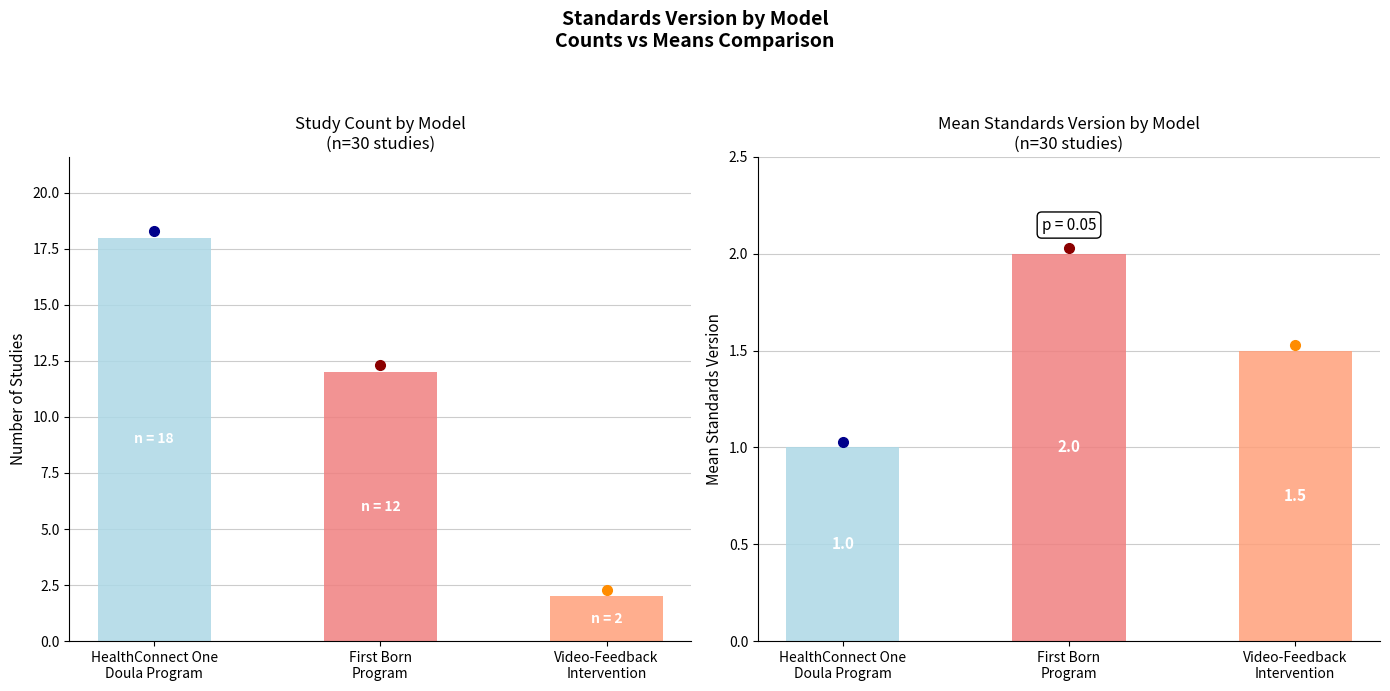

How many data points does each series have?

3